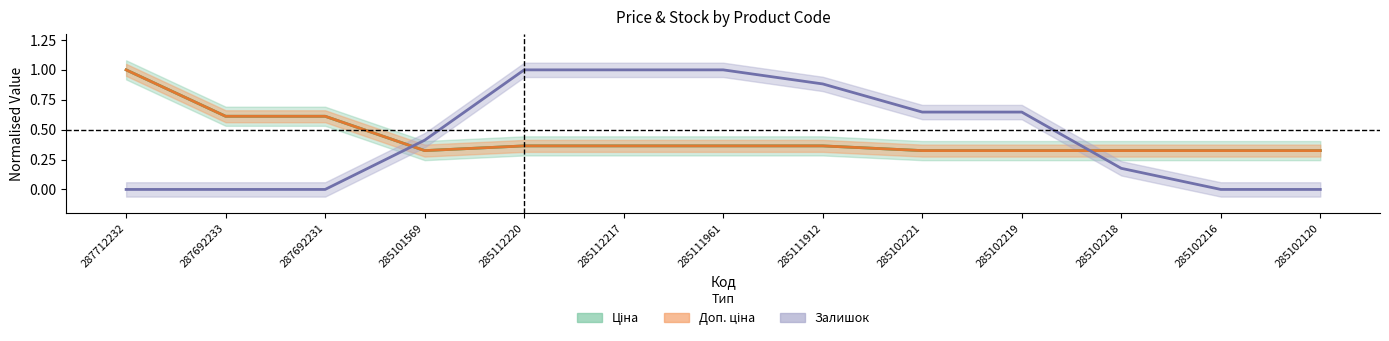

Reading left to right, extract all data points from this chart.

Ціна: 287712232=1.0	287692233=0.6	287692231=0.6	285101569=0.3	285112220=0.4	285112217=0.4	285111961=0.4	285111912=0.4	285102221=0.3	285102219=0.3	285102218=0.3	285102216=0.3	285102120=0.3
Доп. ціна: 287712232=1.0	287692233=0.6	287692231=0.6	285101569=0.3	285112220=0.4	285112217=0.4	285111961=0.4	285111912=0.4	285102221=0.3	285102219=0.3	285102218=0.3	285102216=0.3	285102120=0.3
Залишок: 287712232=0.0	287692233=0.0	287692231=0.0	285101569=0.4	285112220=1.0	285112217=1.0	285111961=1.0	285111912=0.9	285102221=0.6	285102219=0.6	285102218=0.2	285102216=0.0	285102120=0.0